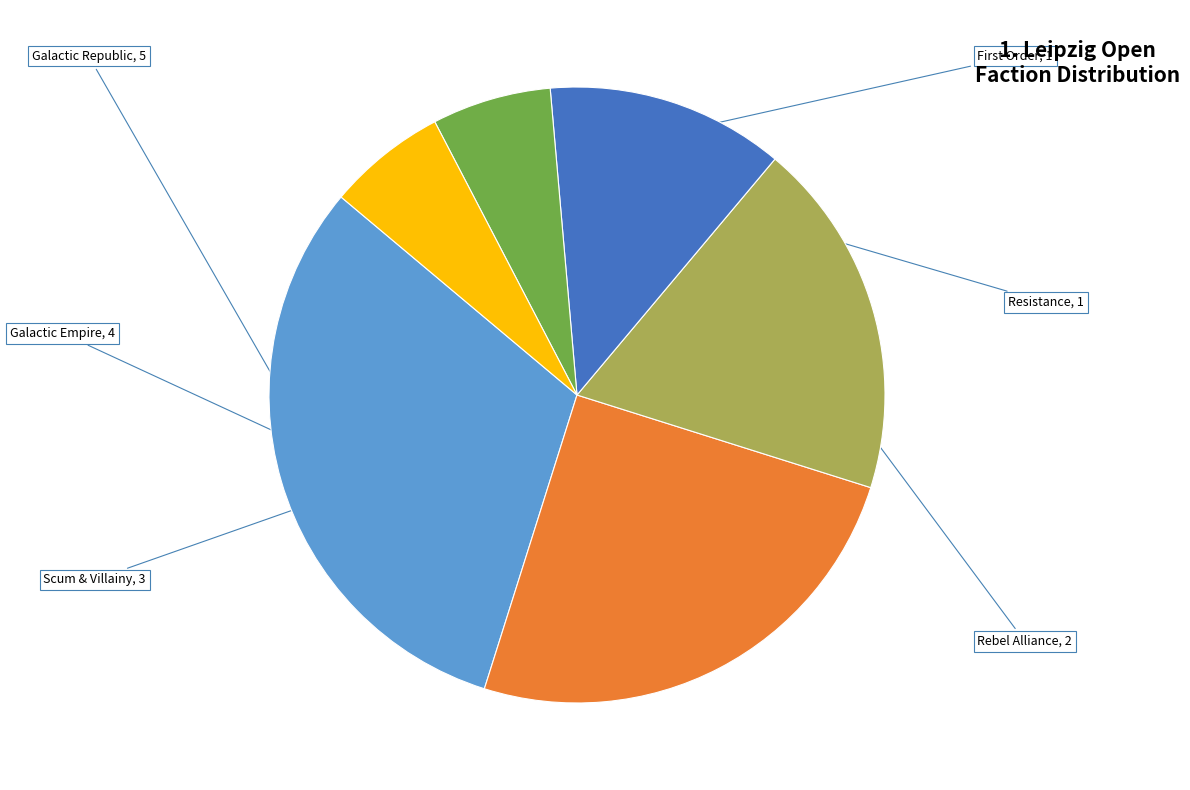

Is there any slice that represents more than half of the pie?

No